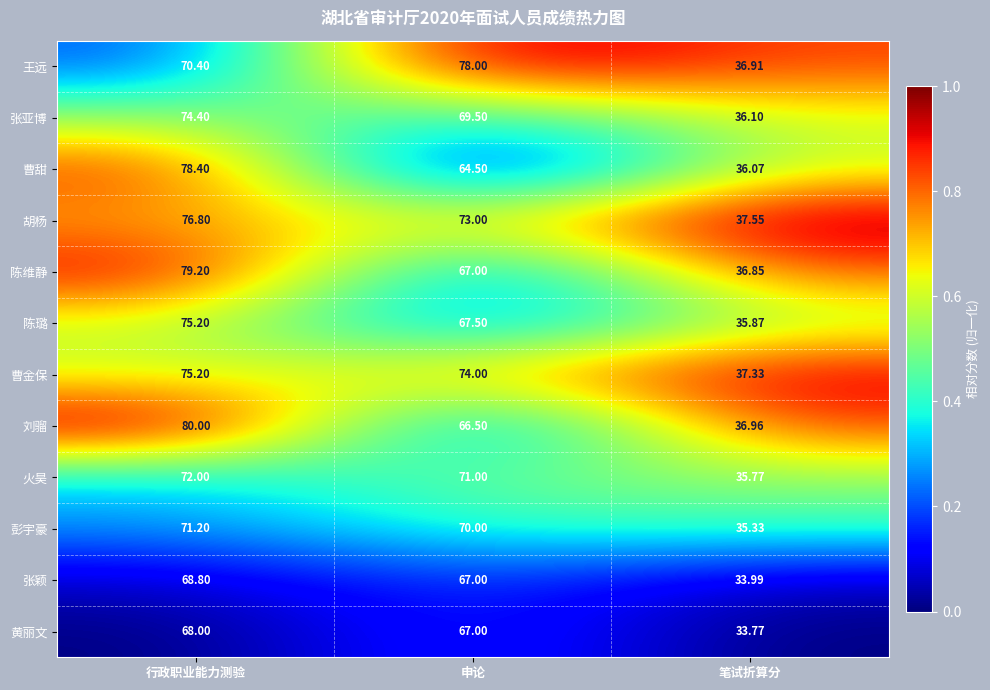

At which category is the sum across all series the highest?

行政职业能力测验